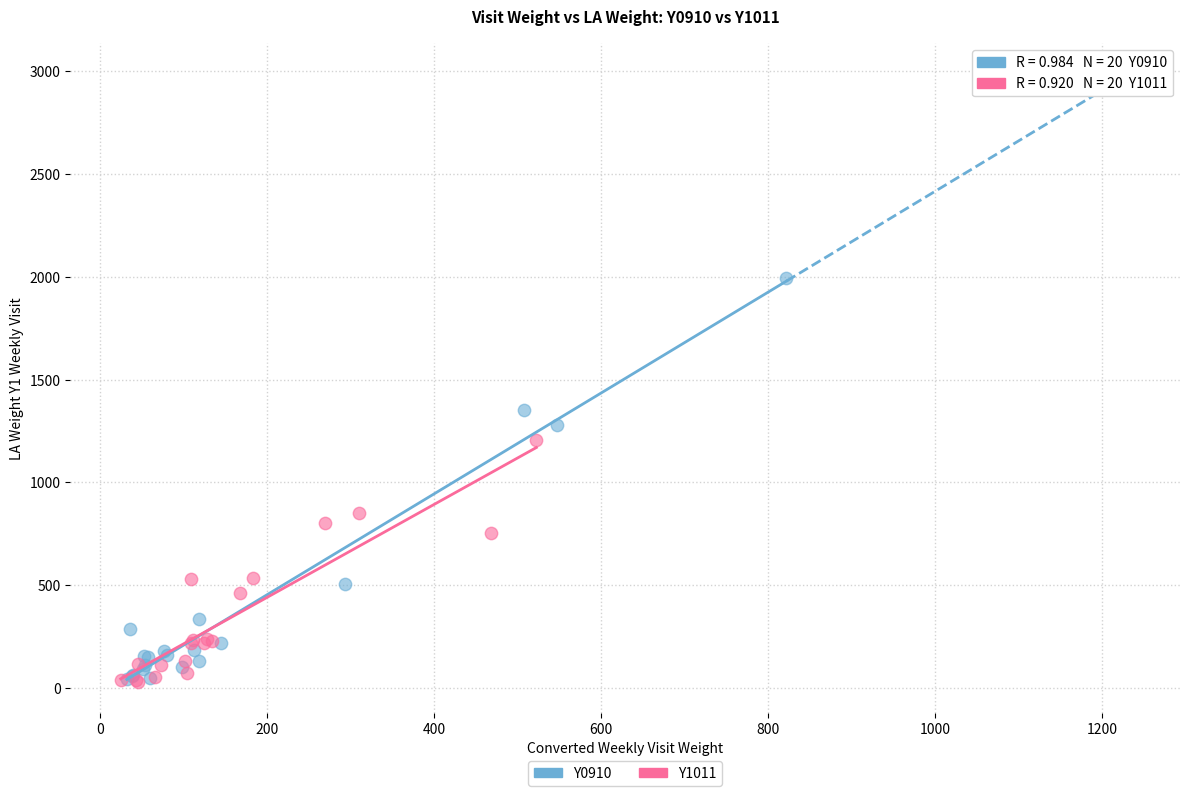

Which series has the widest spread of Y values?

Y0910